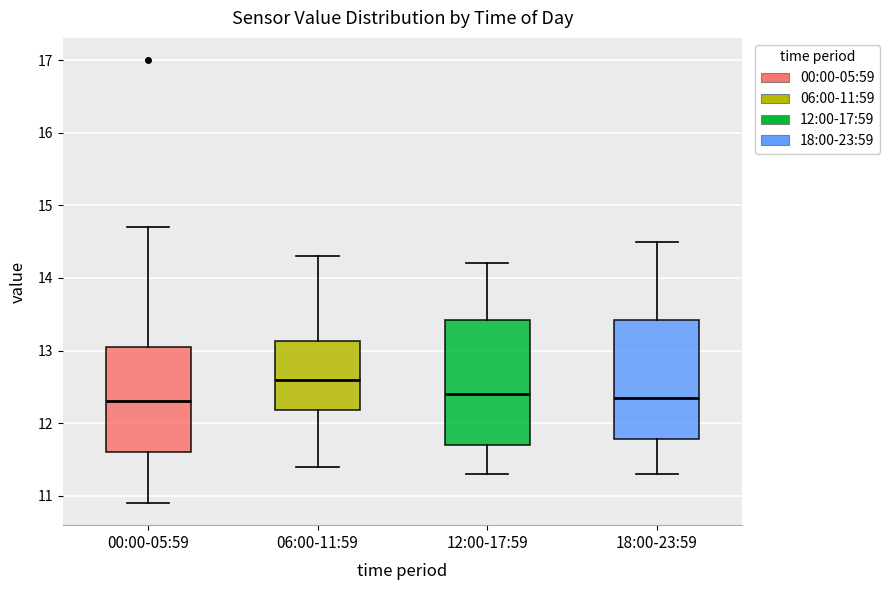

Which box's median line is the highest?

06:00-11:59